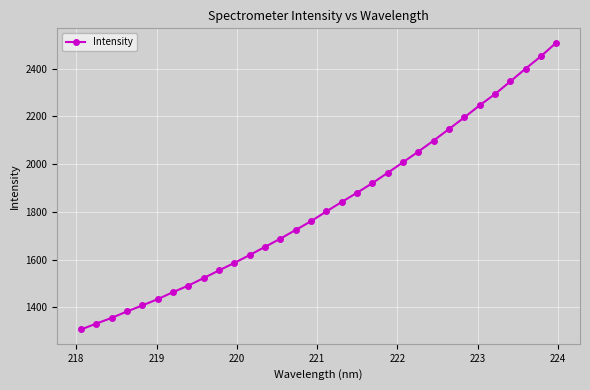

What is the value of the 25th point from the left?

2147.6